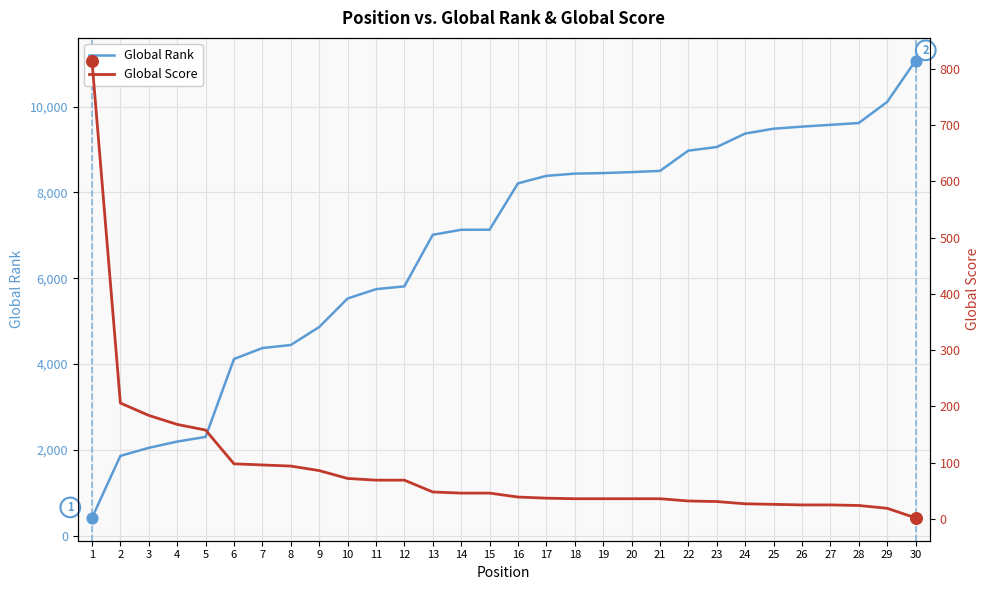

Which series has the largest total across all categories?

Global Rank